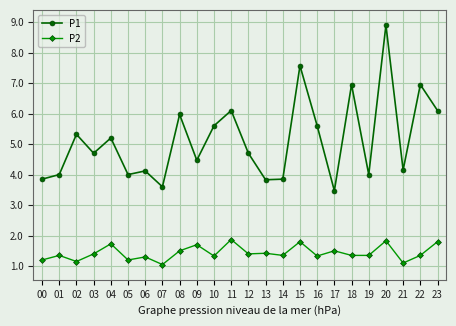

How many data points does each series have?

24